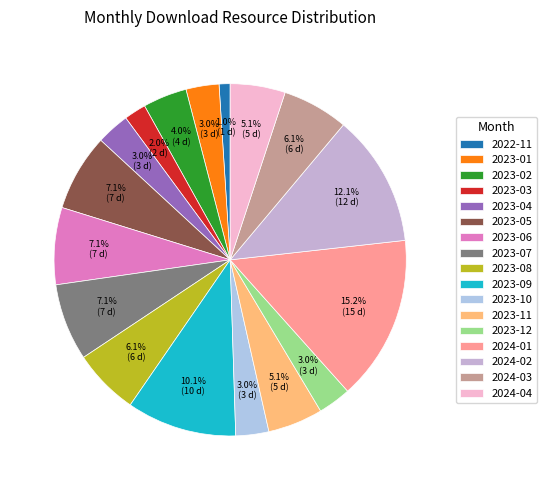

To the nearest percent, what is the difference between the largest and smallest slice percentages?

14%